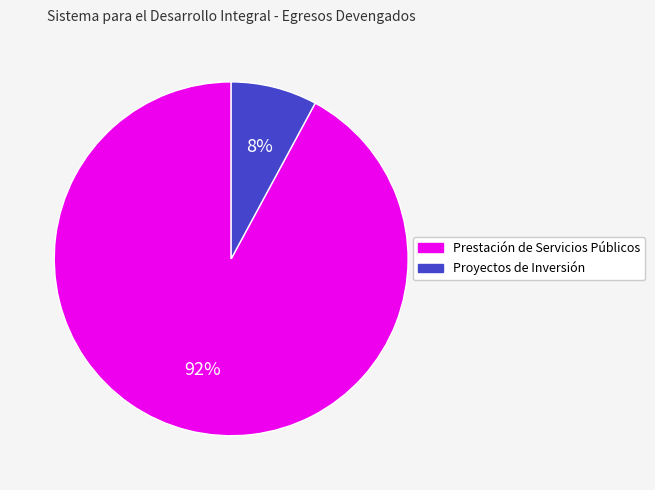

Is there a majority slice in this chart?

Yes